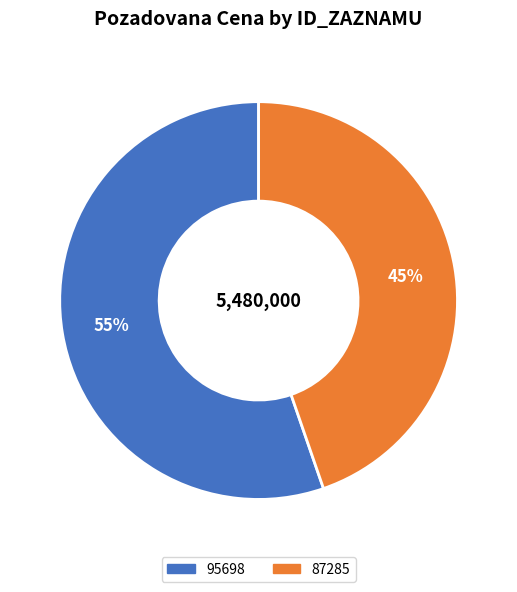

Rank the categories by value from lowest to highest.

87285, 95698